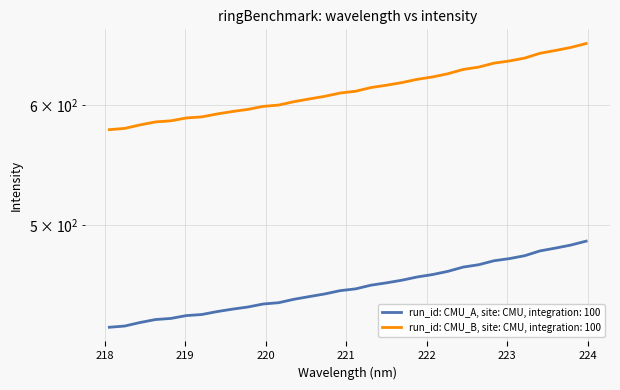

Which category has the highest value across all series?

223.9802